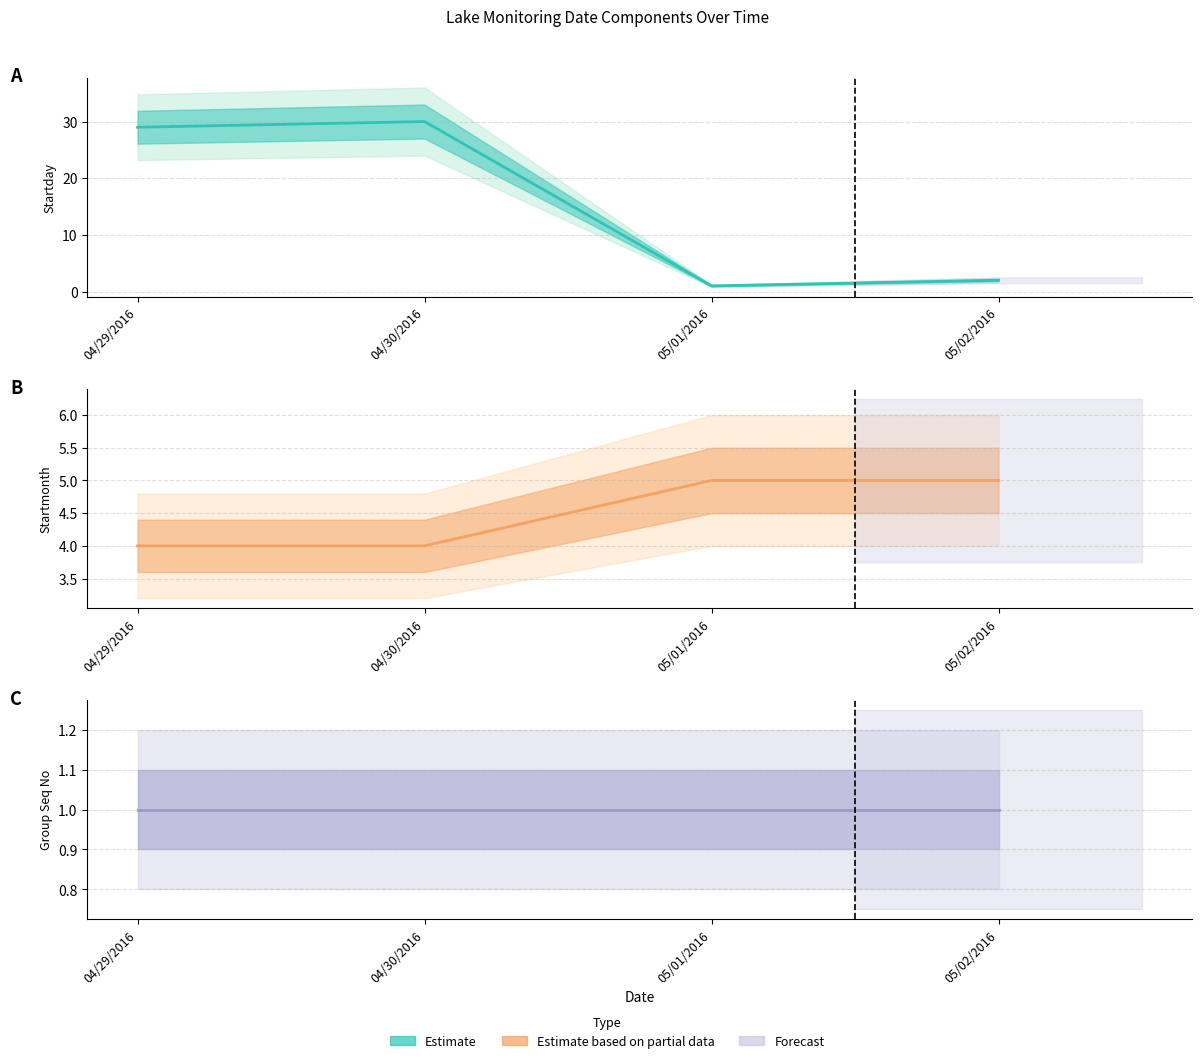

The Group Seq No series shows 1 at 05/02/2016. True or false?

True